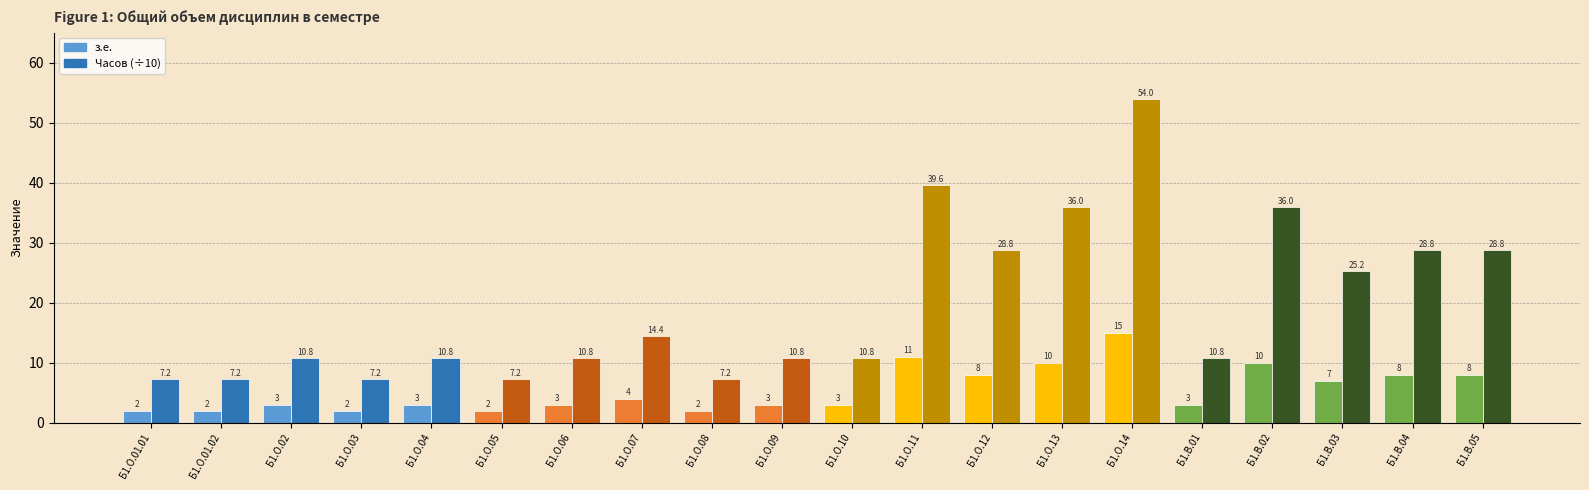

At Б1.О.11, list the series in order from largest to smallest.

Часов (÷10), з.е.